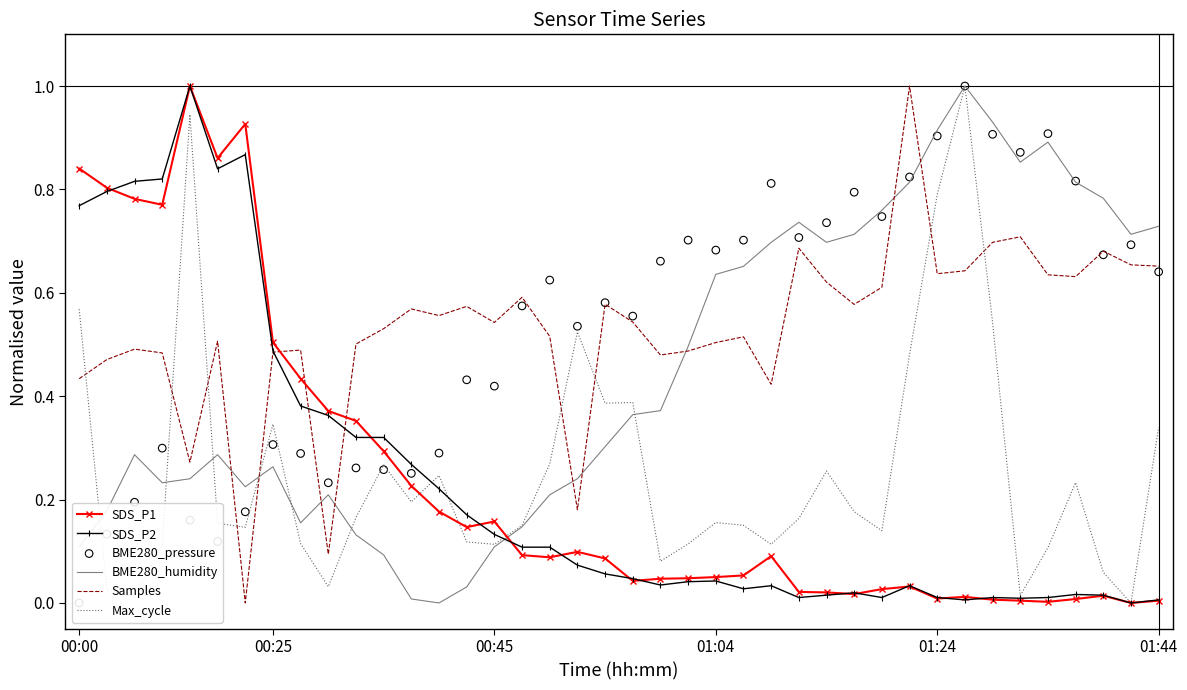

What are all the series names shown in the legend?

SDS_P1, SDS_P2, BME280_humidity, Samples, Max_cycle, BME280_pressure